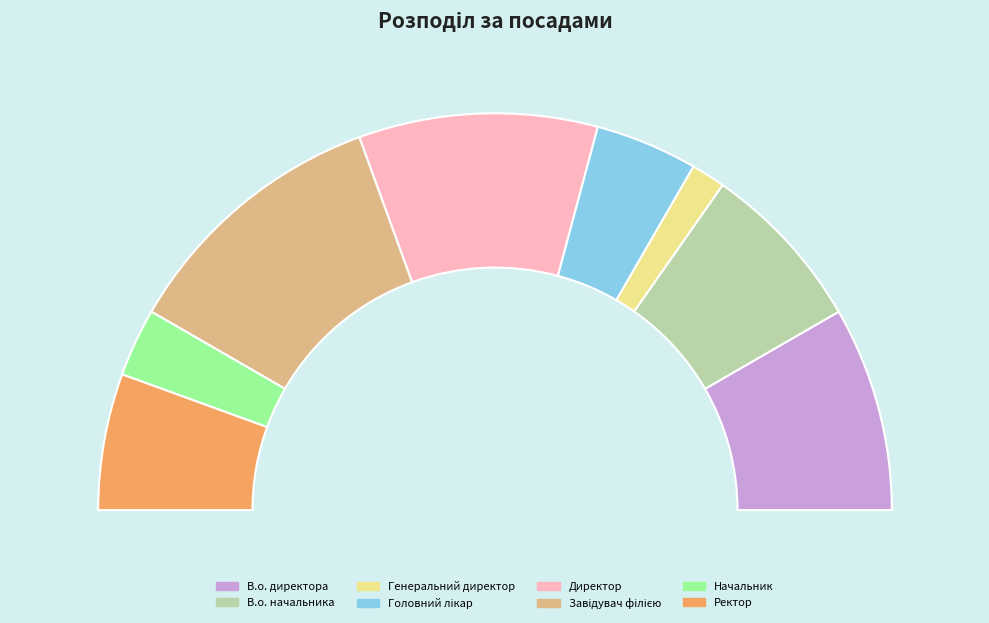

What is the largest slice in the pie chart?

Завідувач філією